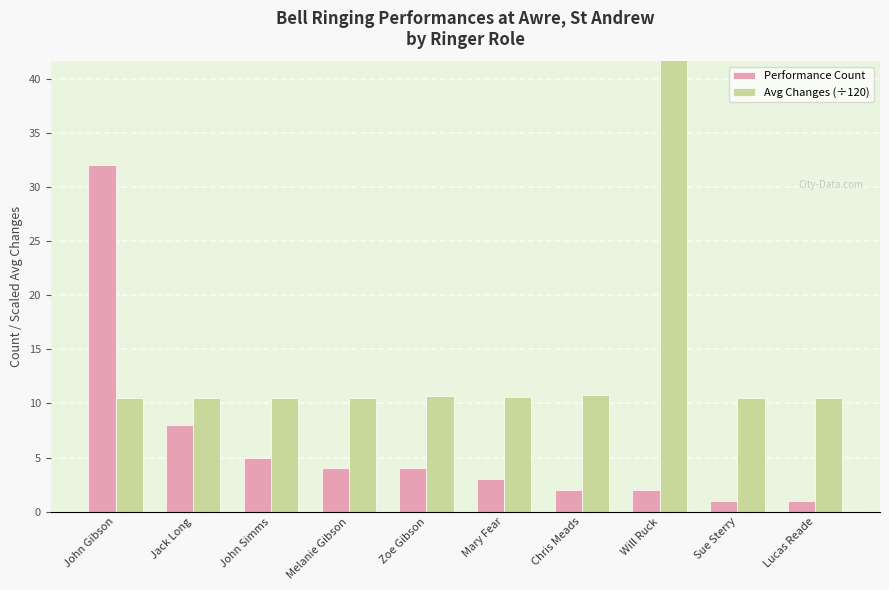

What is the difference between the maximum and minimum values in the Avg Changes (÷120) series?

31.5